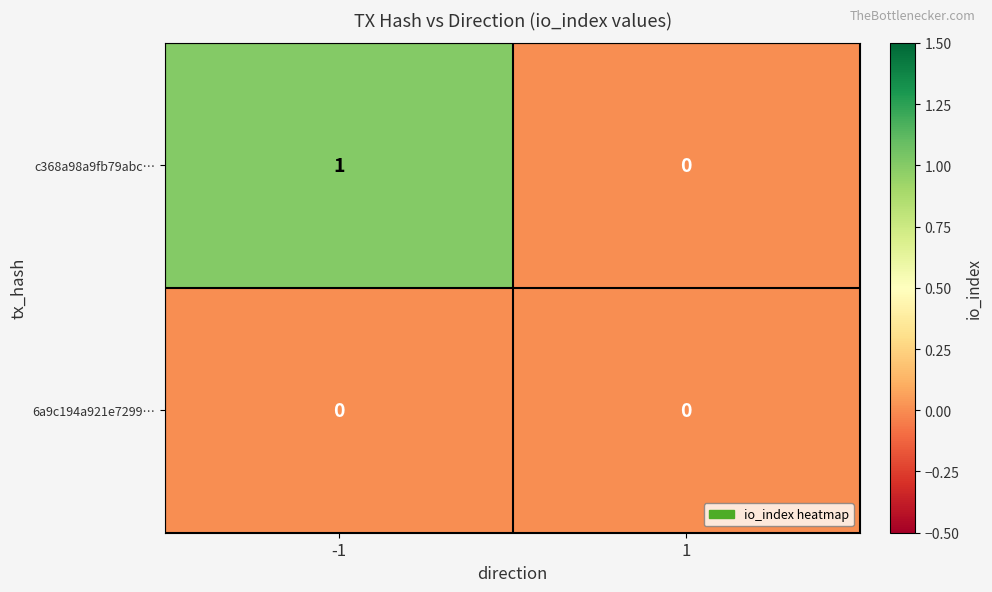

Which series has the largest total across all categories?

c368a98a9fb79abc…